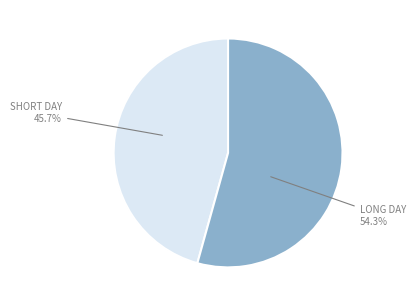

Is there a majority slice in this chart?

Yes